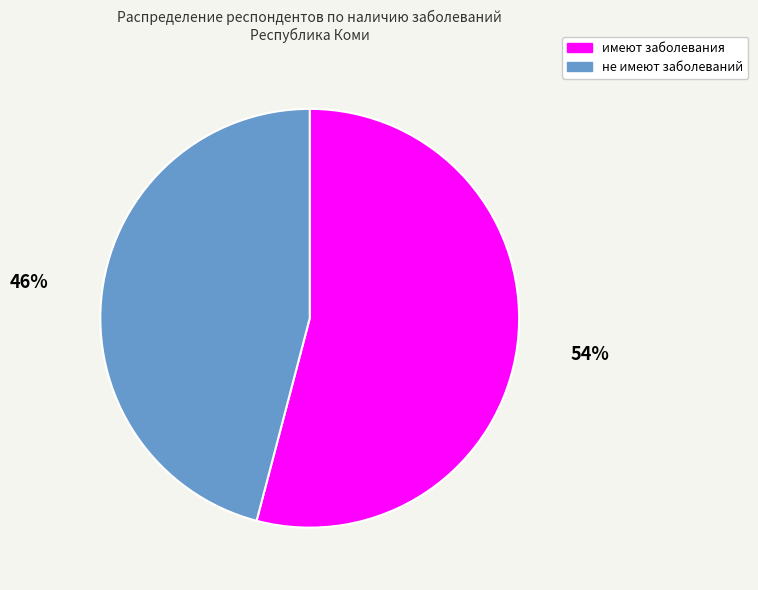

The не имеют заболеваний slice represents 46% of the pie. True or false?

True